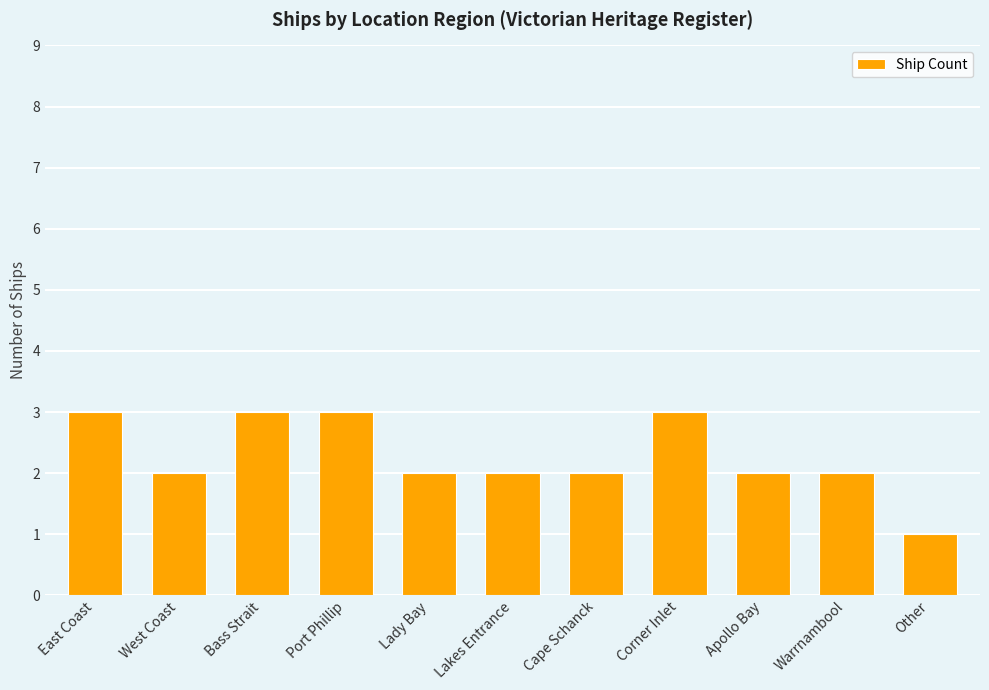

What is the label of the 6th bar from the right?

Lakes Entrance